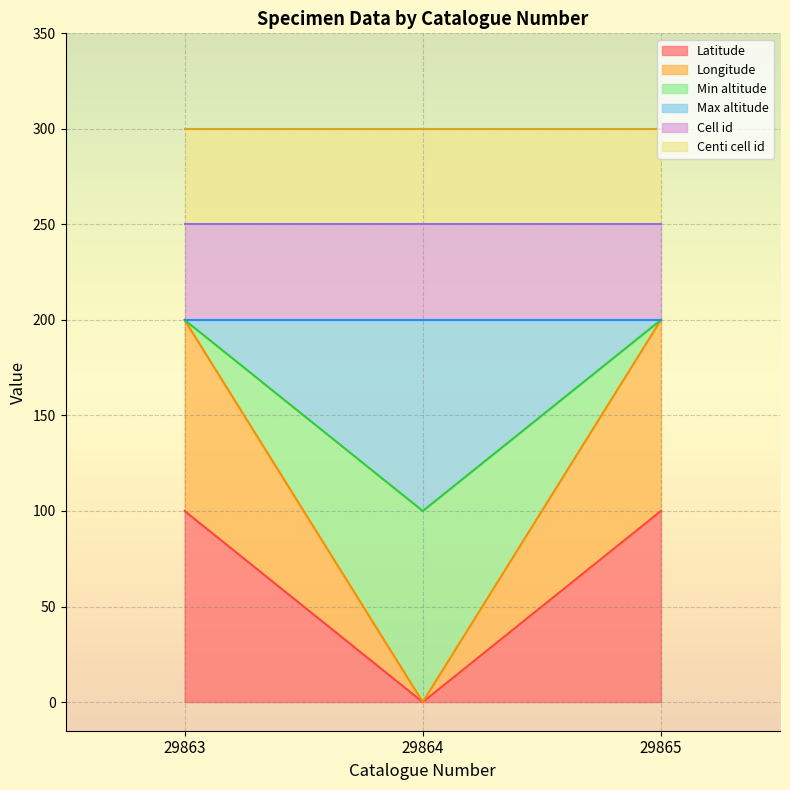

Which category has the lowest value in the Min altitude series?

29864